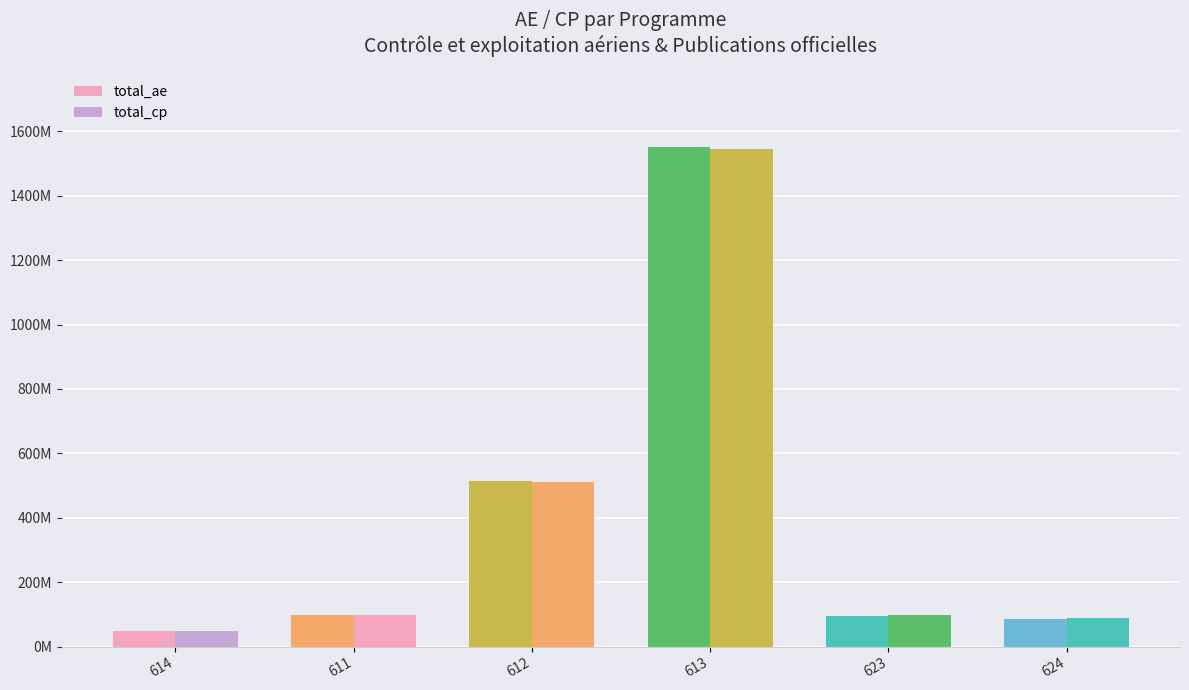

Between 612 and 624, which is larger?

612